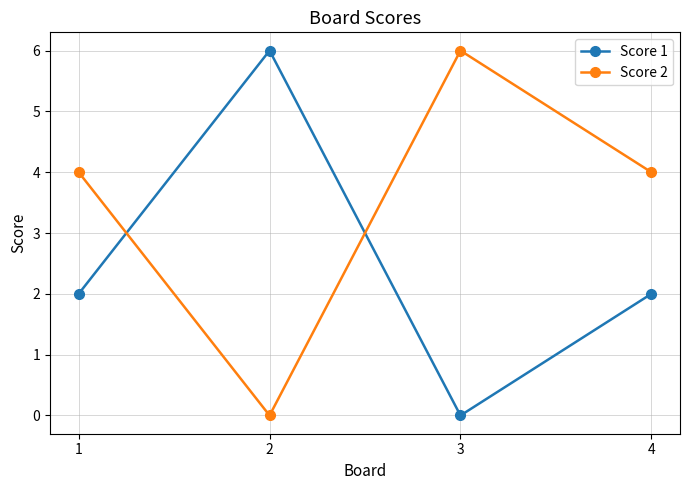

What is the sum of the Score 1 values at 3 and 1?

2